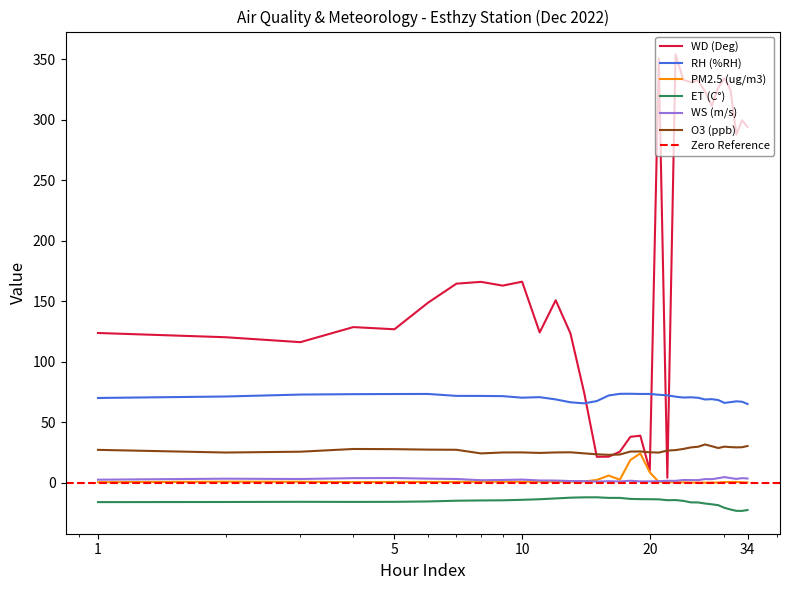

True or false: WD (Deg) and PM2.5 (ug/m3) intersect in this chart.

False